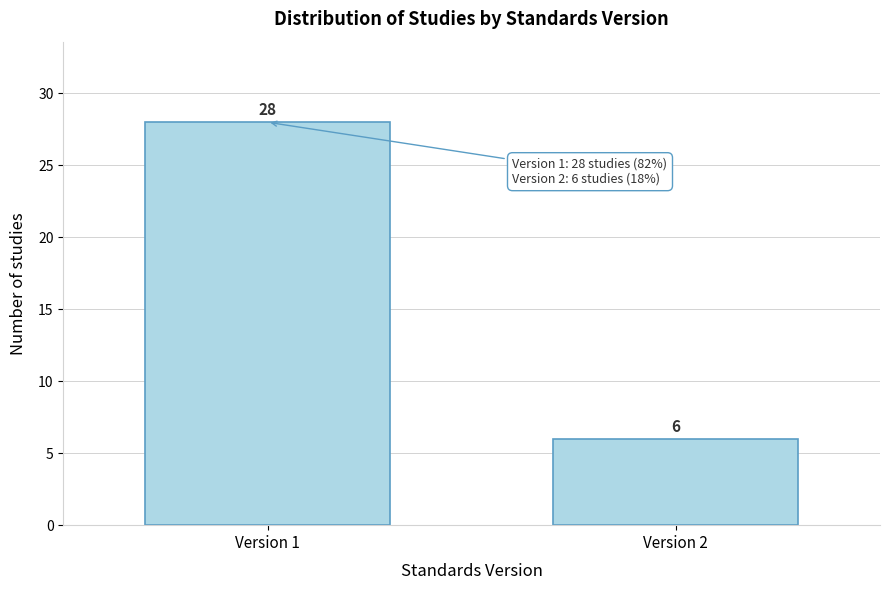

Reading right to left, transcribe all the data shown in this chart.

Version 2=6	Version 1=28